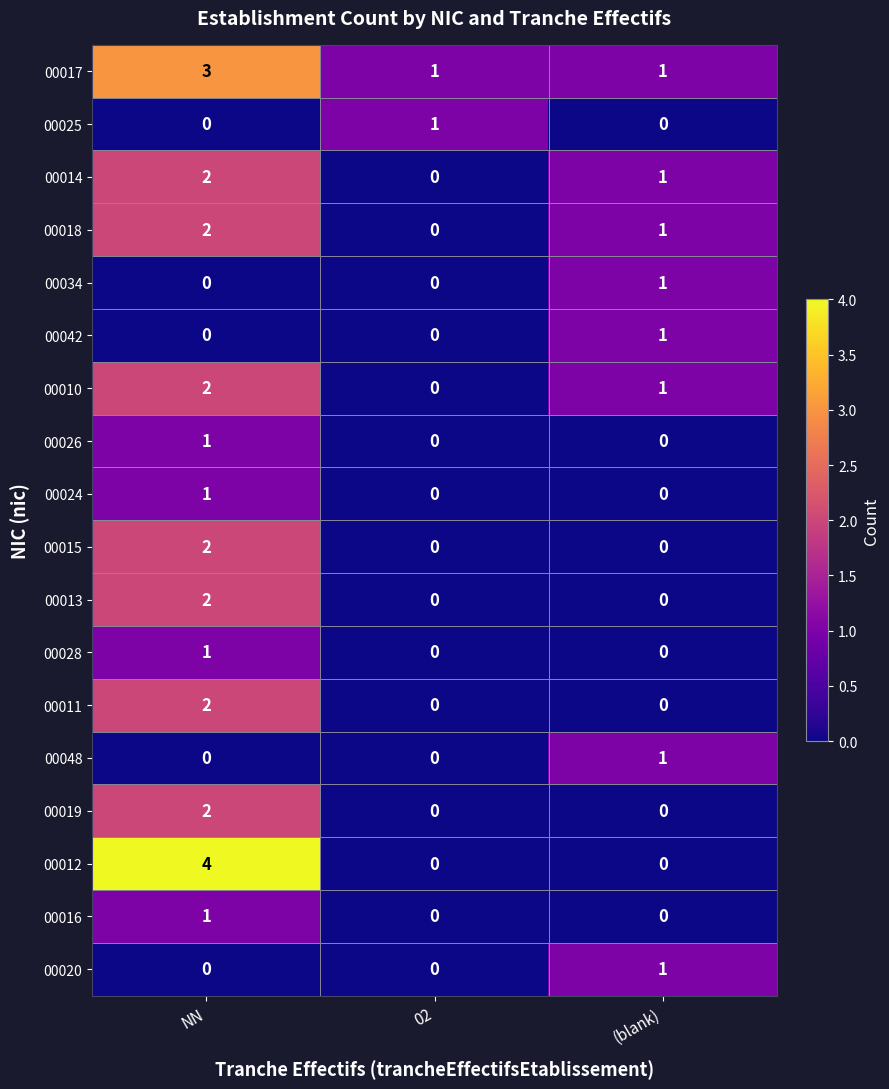

What is the total value across all series at (blank)?

8